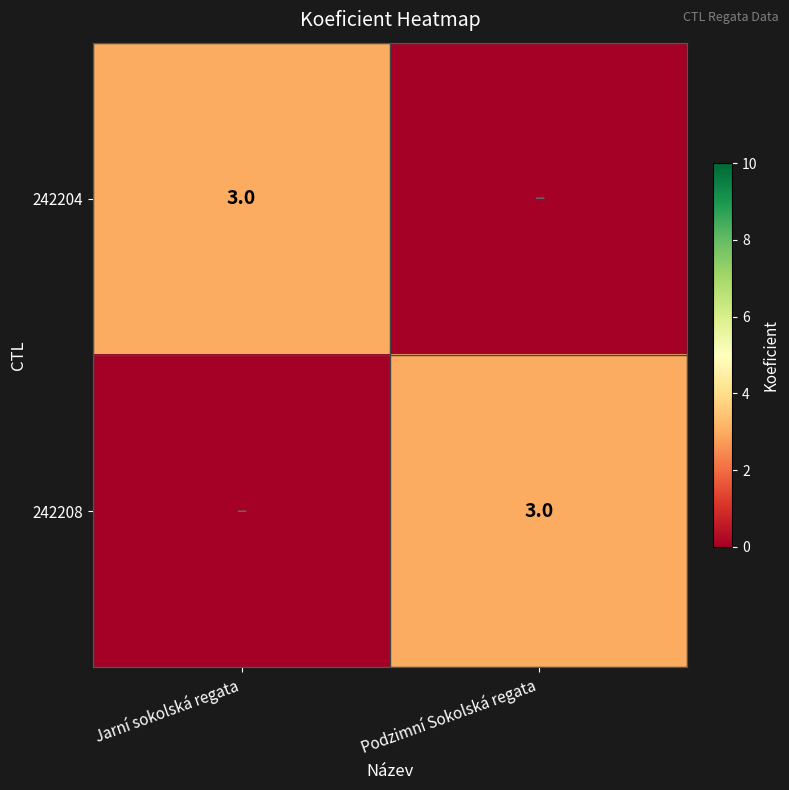

True or false: 242208 has a value of 3 at Podzimní Sokolská regata.

True